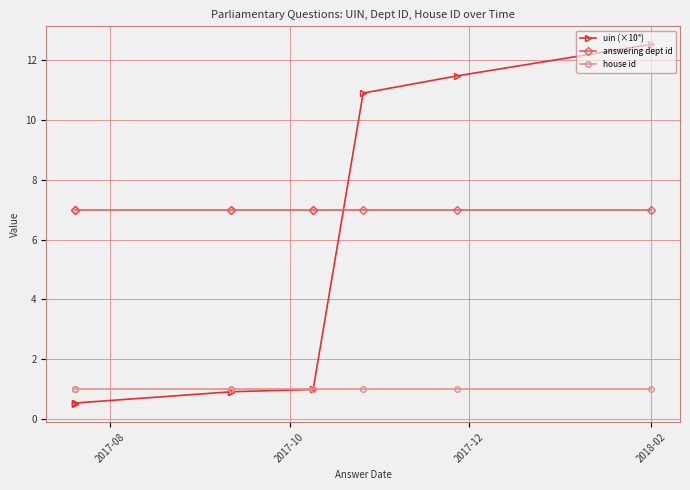

Is this an area chart (filled region under the line)?

No